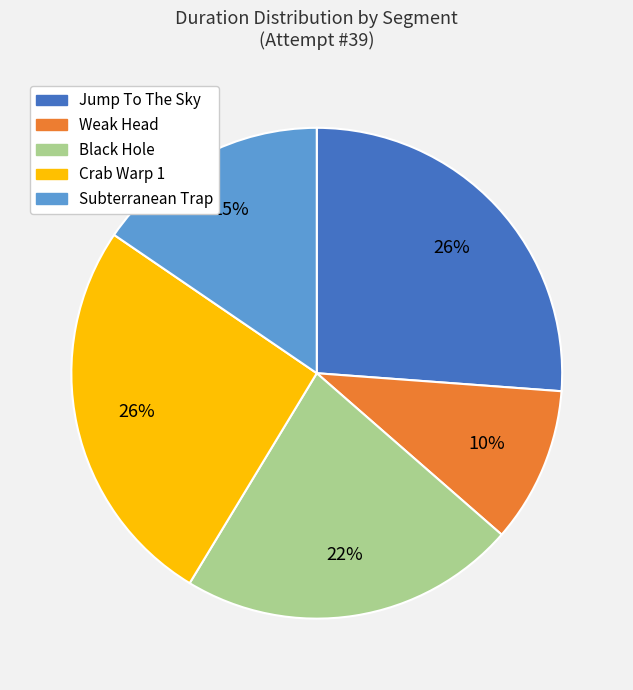

To the nearest percent, what is the difference between the largest and smallest slice percentages?

16%